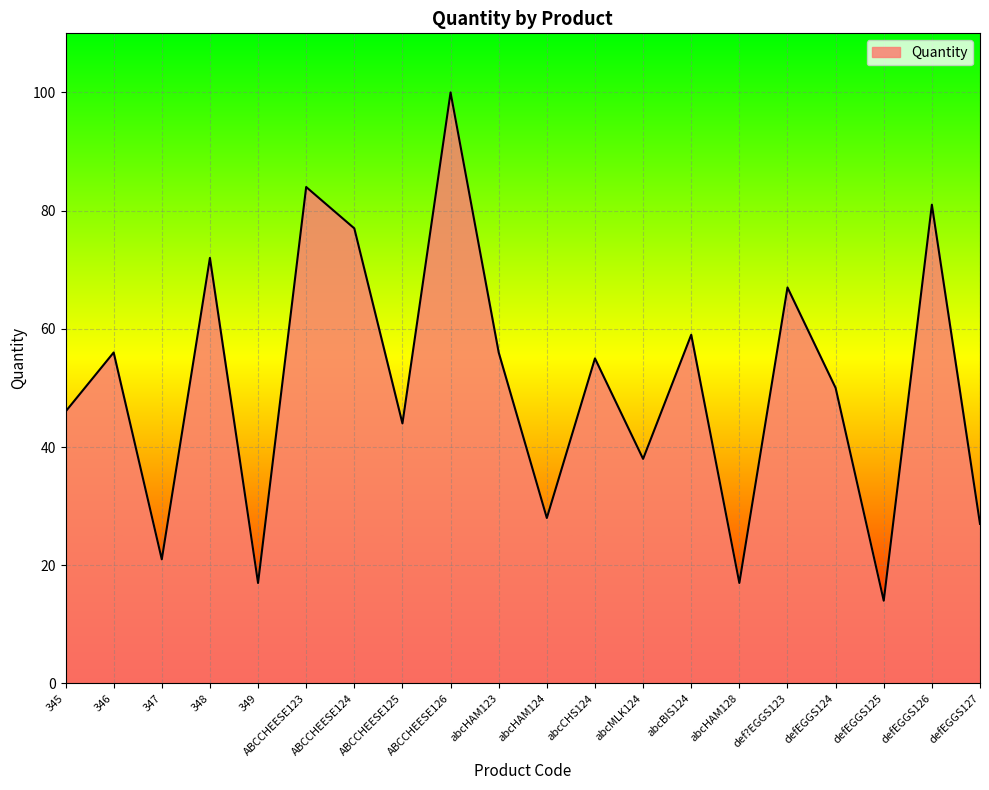

Approximately how many times larger is the value at 346 compared to abcHAM123?

1.0